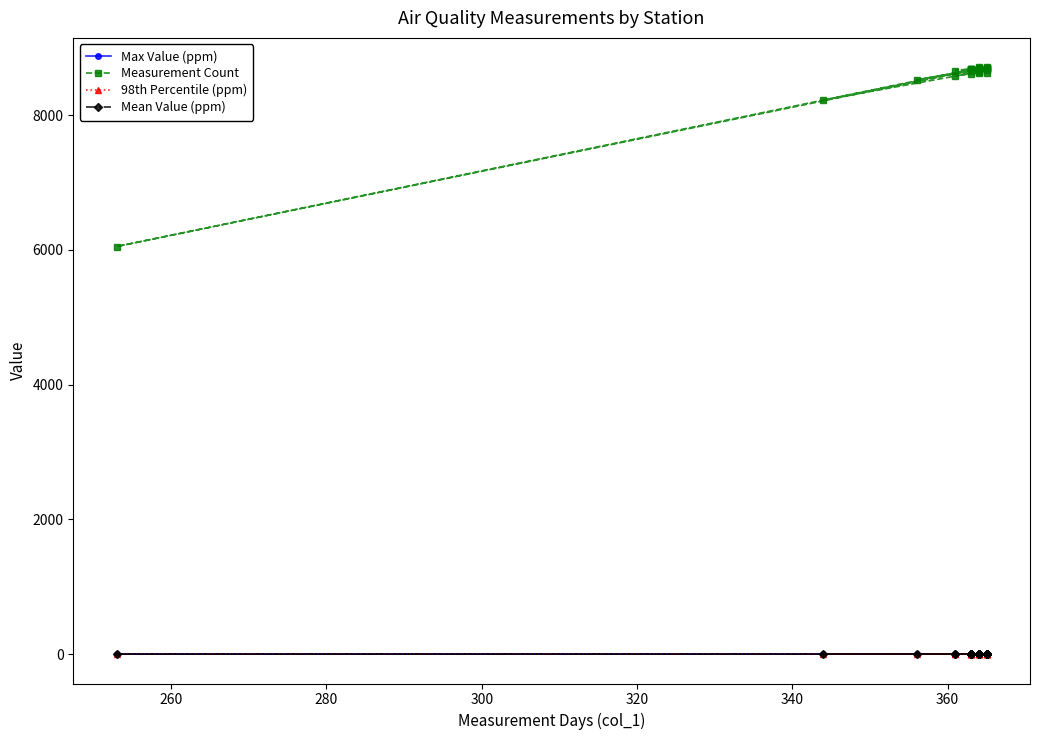

Count the number of categories in the chart.

27